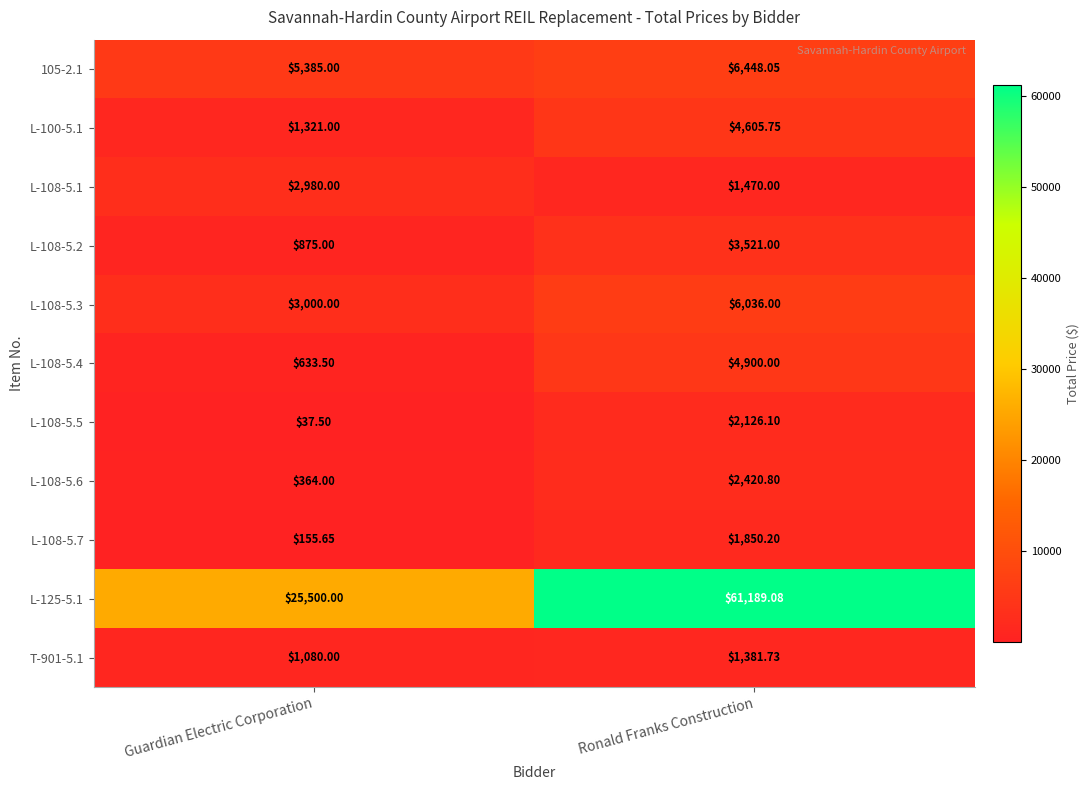

Rank the series at Ronald Franks Construction from highest to lowest value.

L-125-5.1, 105-2.1, L-108-5.3, L-108-5.4, L-100-5.1, L-108-5.2, L-108-5.6, L-108-5.5, L-108-5.7, L-108-5.1, T-901-5.1